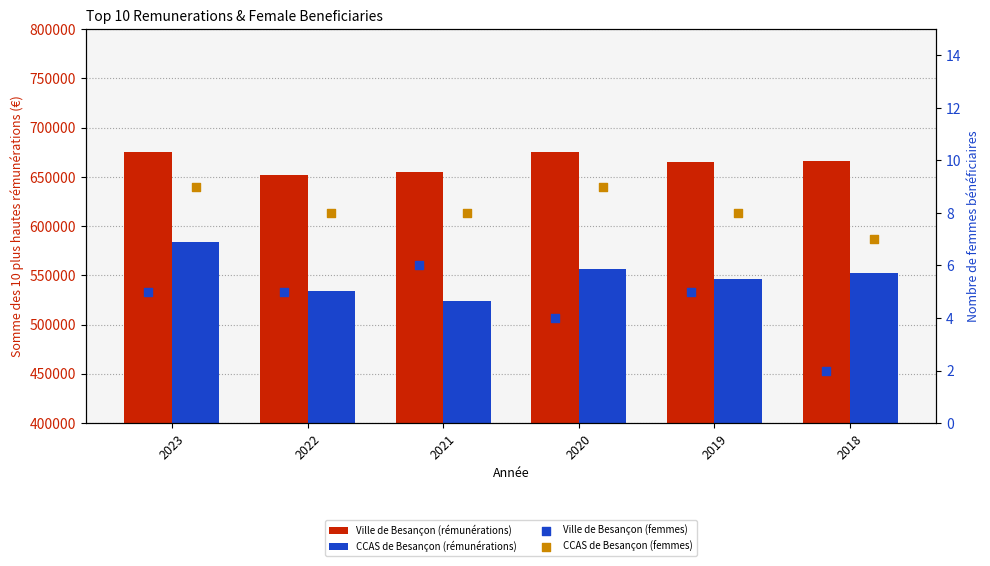

Which series has the largest total across all categories?

Ville de Besançon (rémunérations)